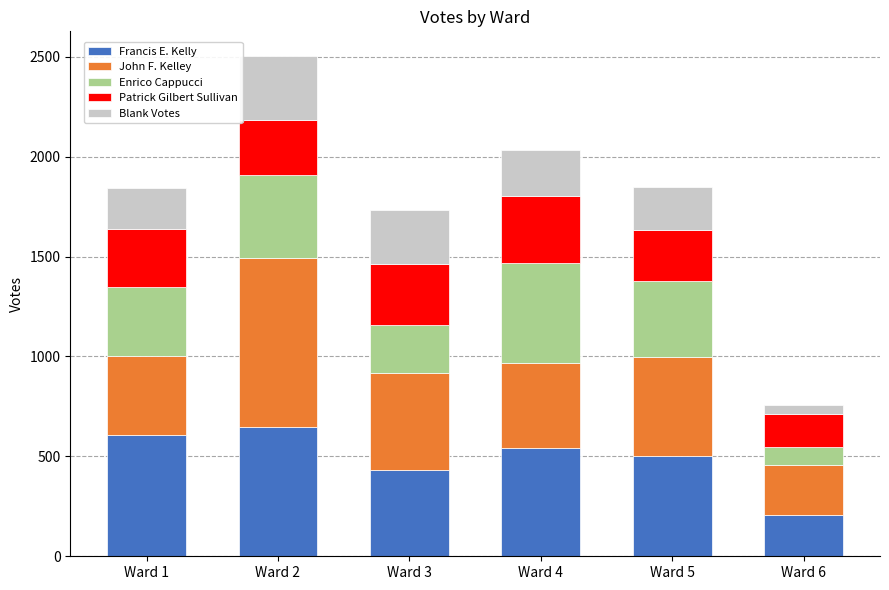

What is the total value across all series at Ward 4?

2035